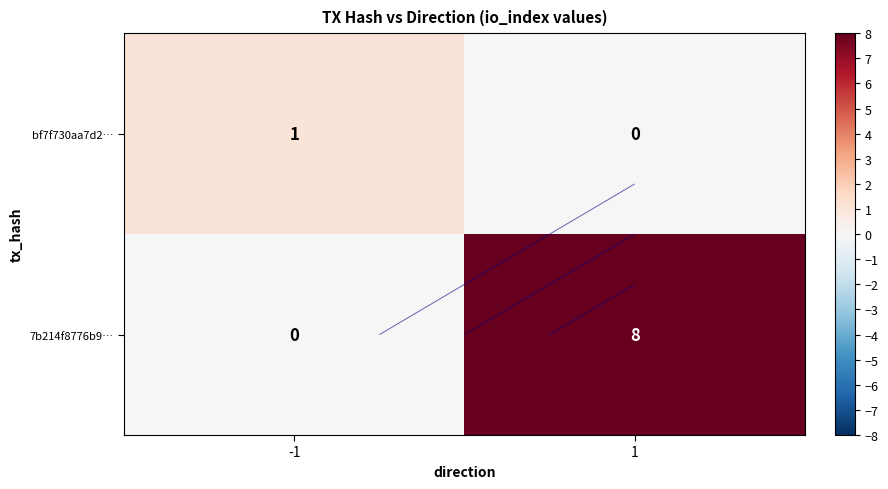

True or false: bf7f730aa7d2… has a value of 2 at -1.

False